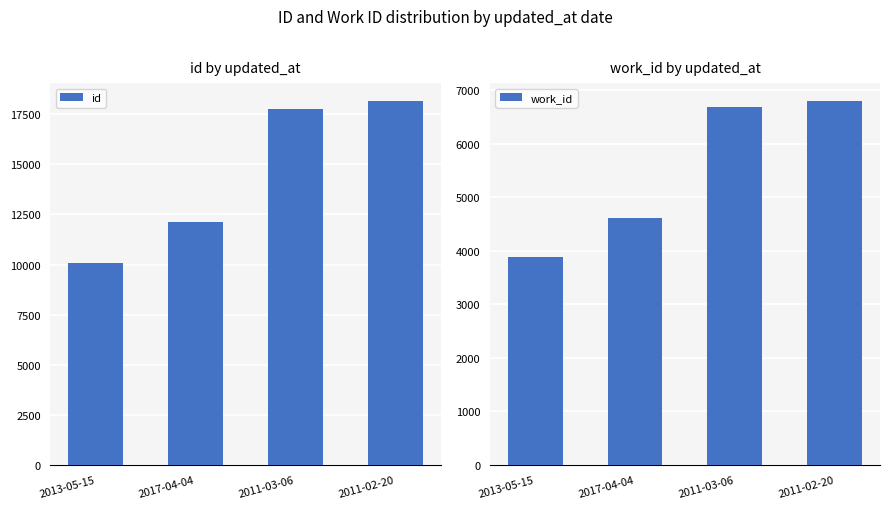

Reading left to right, list all the values displayed in this chart.

id: 2013-05-15=10057	2017-04-04=12134	2011-03-06=17749	2011-02-20=18148
work_id: 2013-05-15=3884	2017-04-04=4610	2011-03-06=6687	2011-02-20=6797